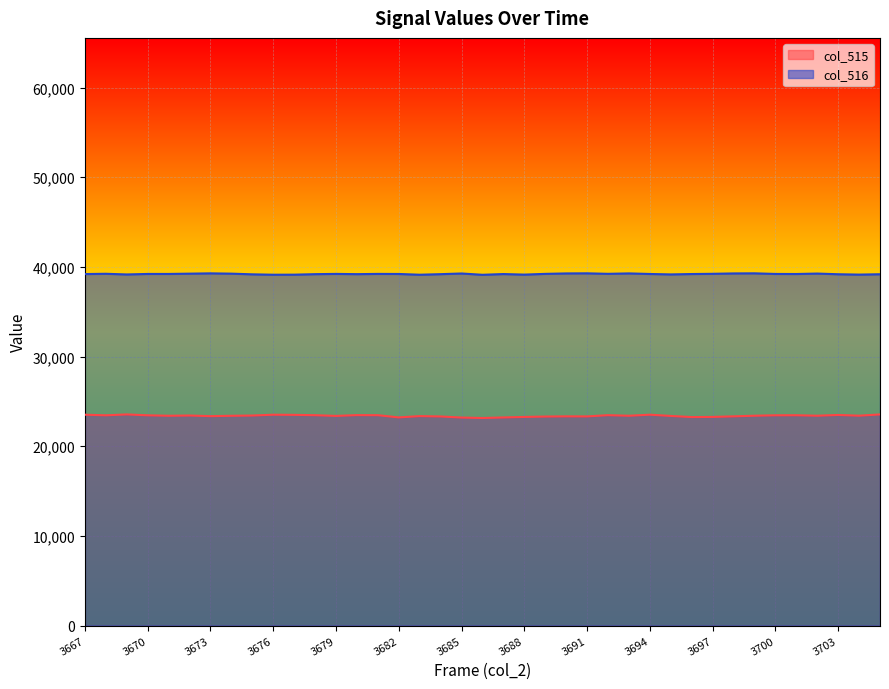

True or false: col_515 and col_516 intersect in this chart.

False